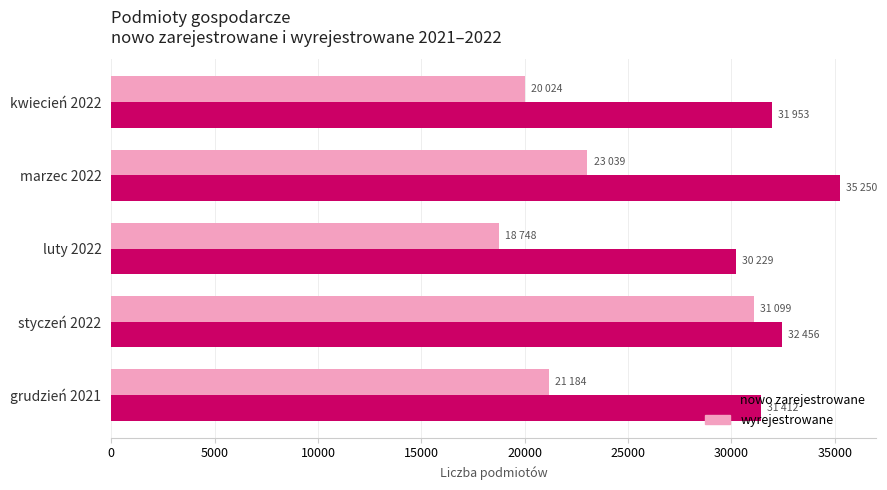

Which category has the lowest value in the wyrejestrowane series?

luty 2022